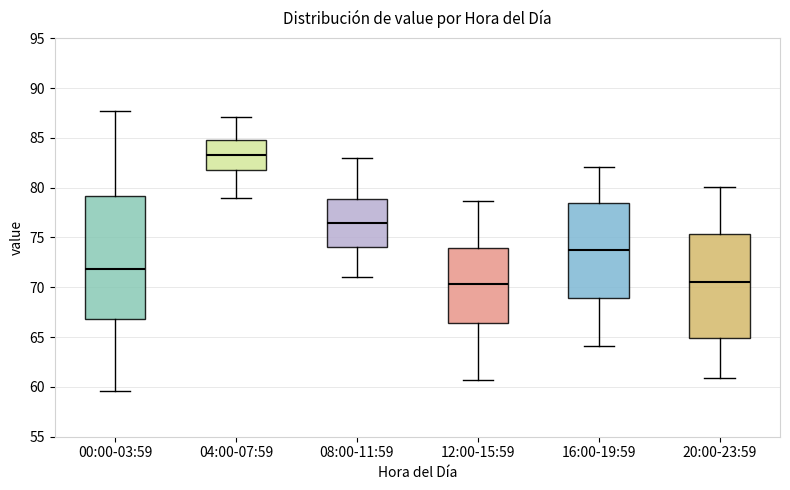

Where is the upper edge of the box for 16:00-19:59 on the y-axis? The values are not printed on the chart, so give them approximately, as read against the axis.

78.5